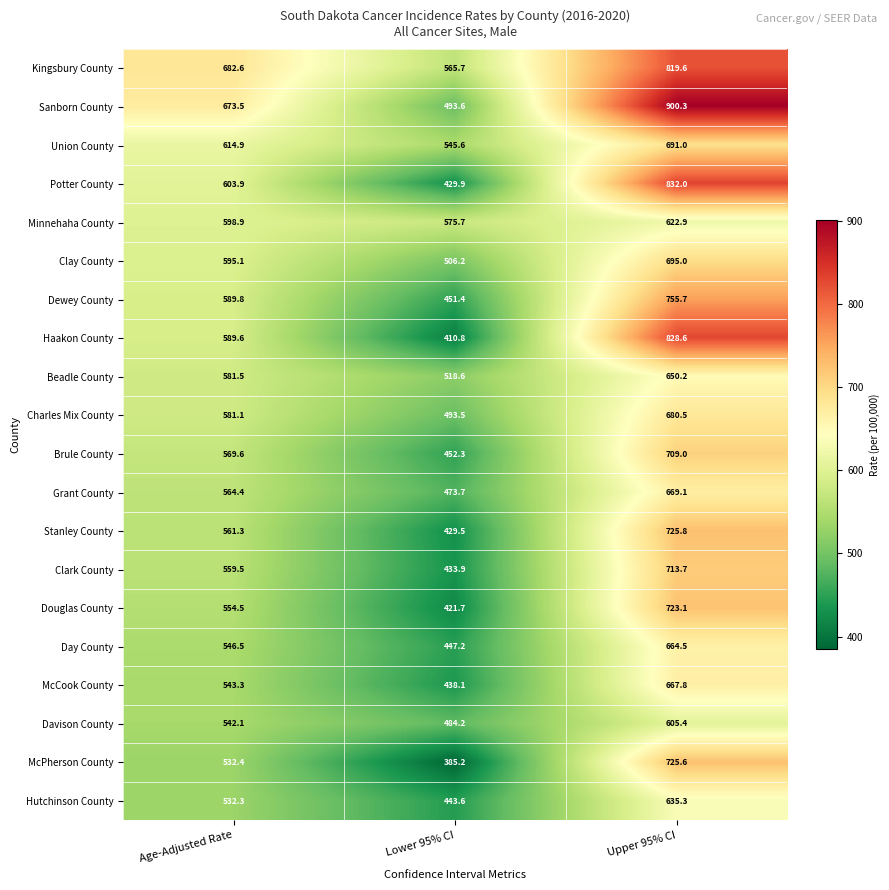

Between Age-Adjusted Rate and Upper 95% CI, which series saw the biggest shift?

Haakon County